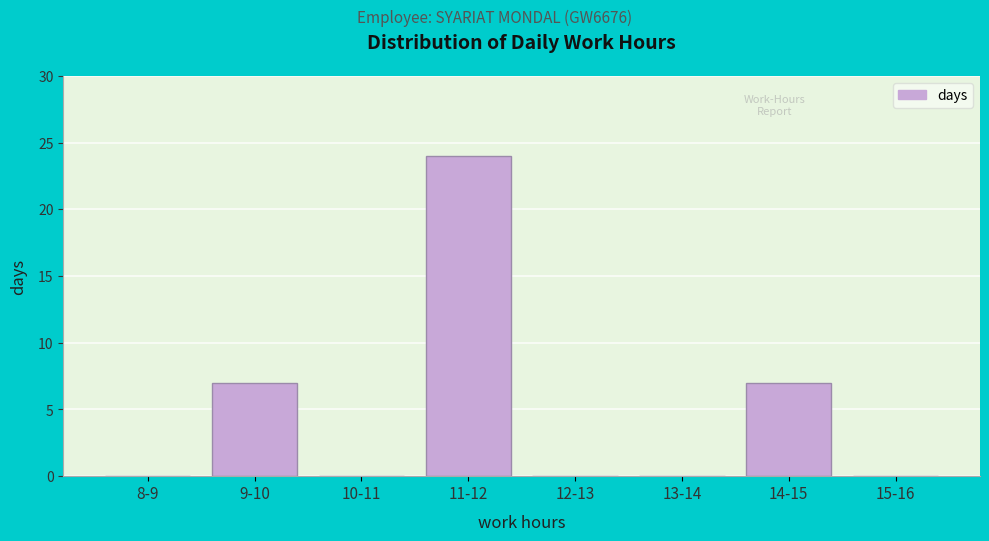

Reading right to left, list all the values displayed in this chart.

15-16=0	14-15=7	13-14=0	12-13=0	11-12=24	10-11=0	9-10=7	8-9=0